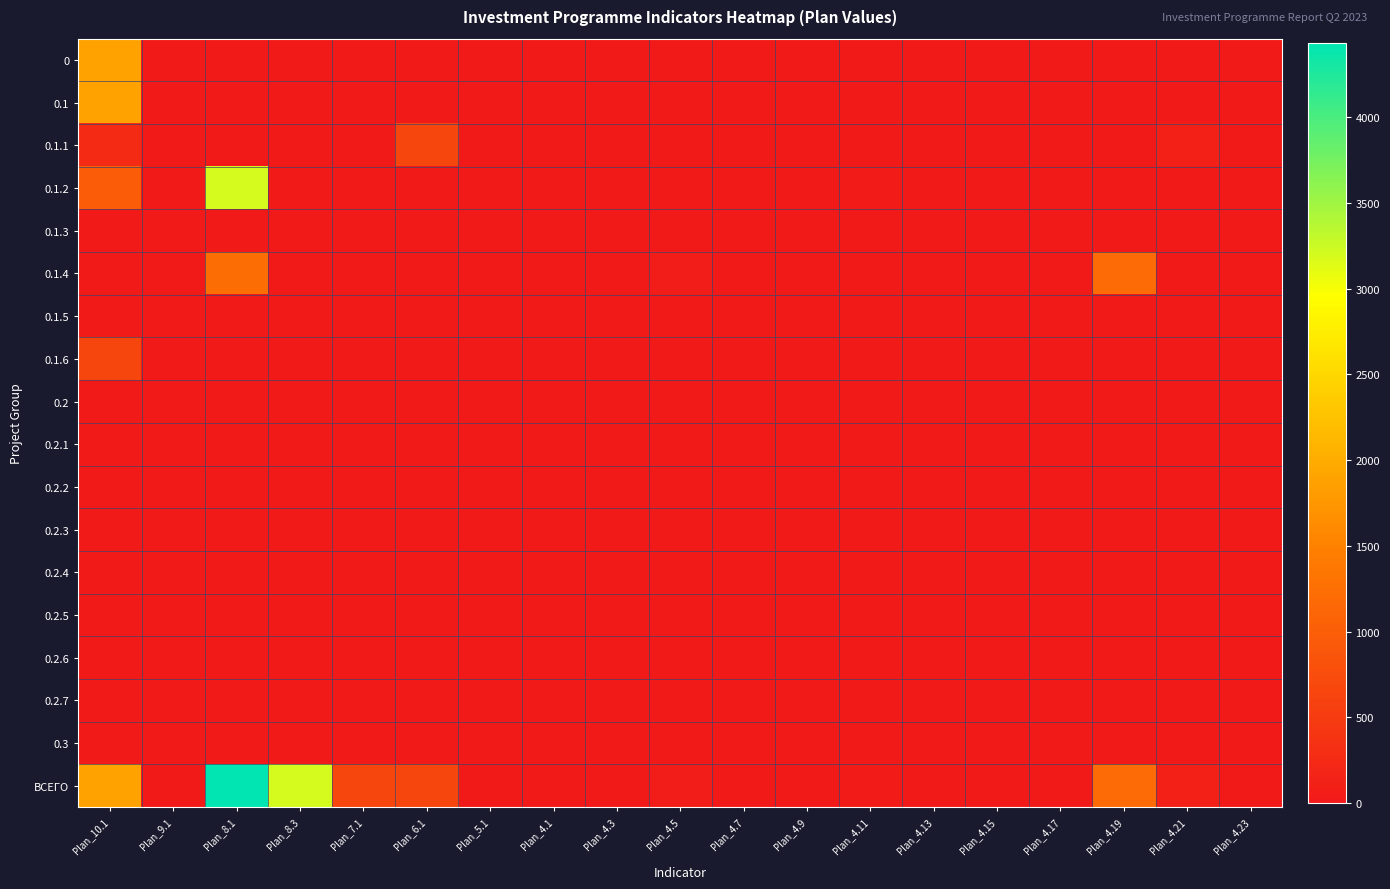

Which series has the largest total across all categories?

ВСЕГО